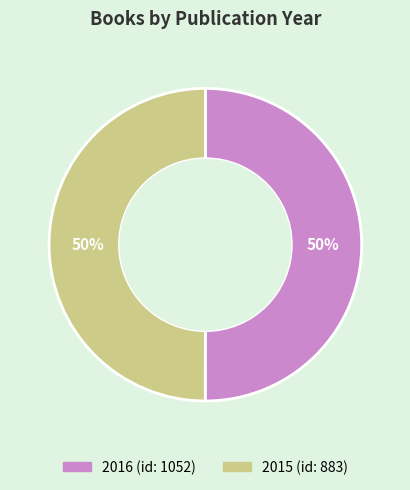

To the nearest percent, what is the average slice percentage?

50%